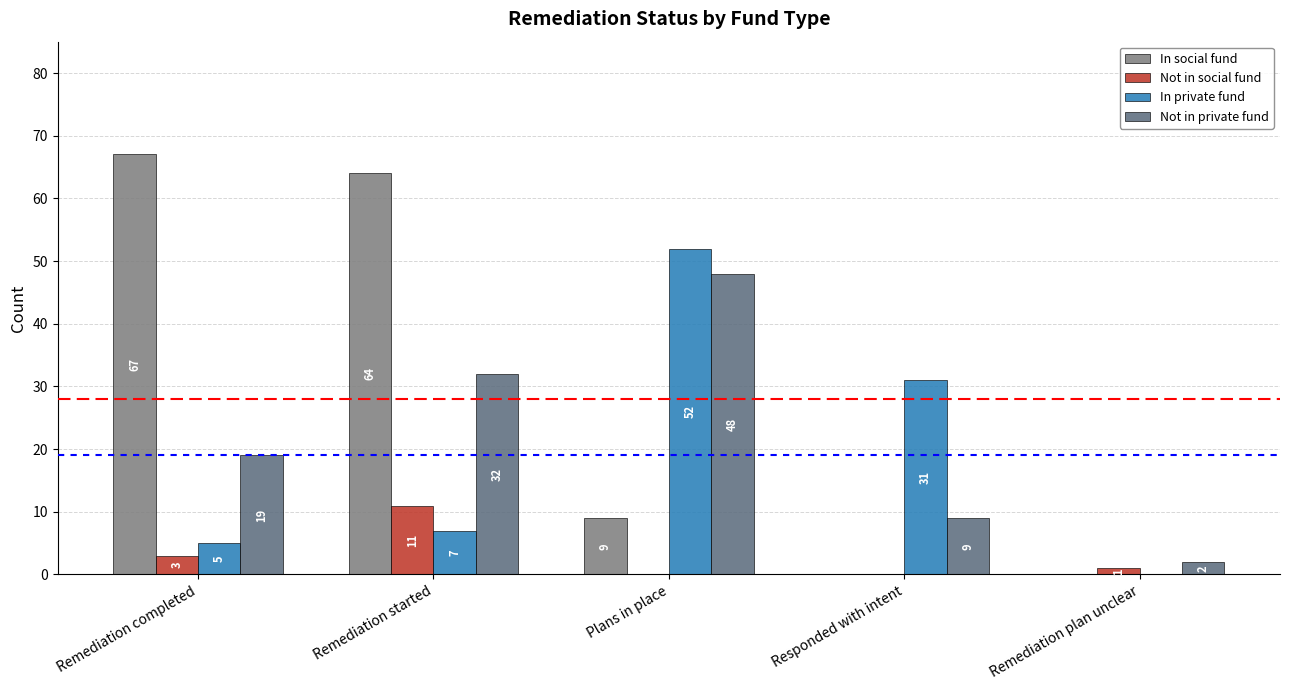

Reading left to right, extract all data points from this chart.

In social fund: Remediation completed=67	Remediation started=64	Plans in place=9	Responded with intent=0	Remediation plan unclear=0
Not in social fund: Remediation completed=3	Remediation started=11	Plans in place=0	Responded with intent=0	Remediation plan unclear=1
In private fund: Remediation completed=5	Remediation started=7	Plans in place=52	Responded with intent=31	Remediation plan unclear=0
Not in private fund: Remediation completed=19	Remediation started=32	Plans in place=48	Responded with intent=9	Remediation plan unclear=2